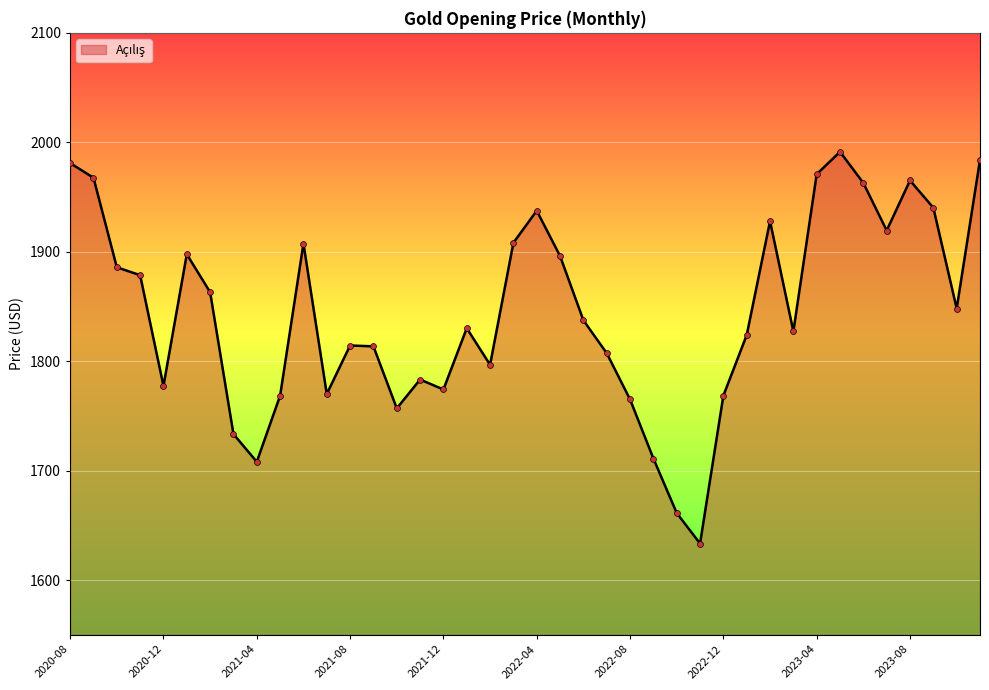

What is the minimum value shown in the chart?

1633.4